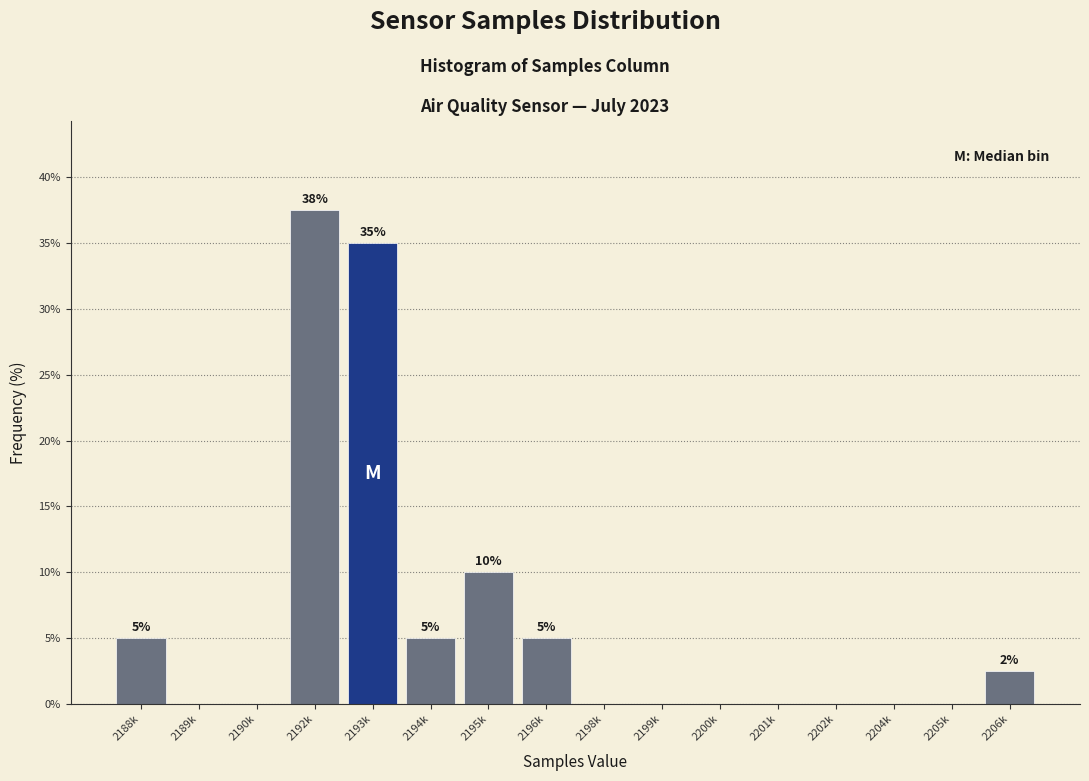

Reading left to right, extract all data points from this chart.

2188k=5.0	2189k=0.0	2190k=0.0	2192k=37.5	2193k=35.0	2194k=5.0	2195k=10.0	2196k=5.0	2198k=0.0	2199k=0.0	2200k=0.0	2201k=0.0	2202k=0.0	2204k=0.0	2205k=0.0	2206k=2.5